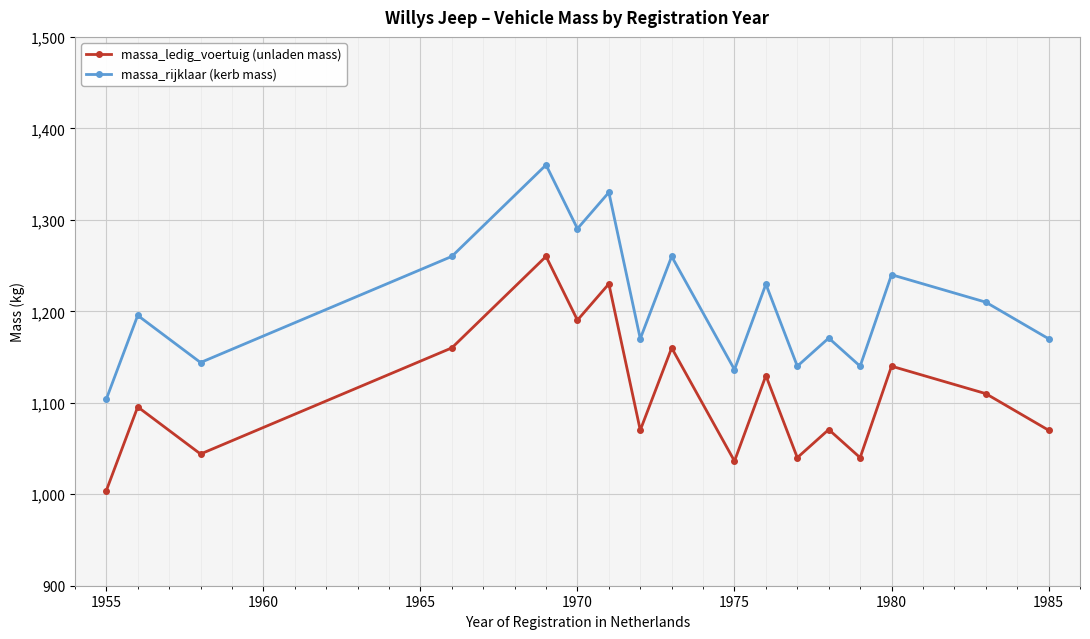

True or false: massa_ledig_voertuig (unladen mass) and massa_rijklaar (kerb mass) cross at least once.

False